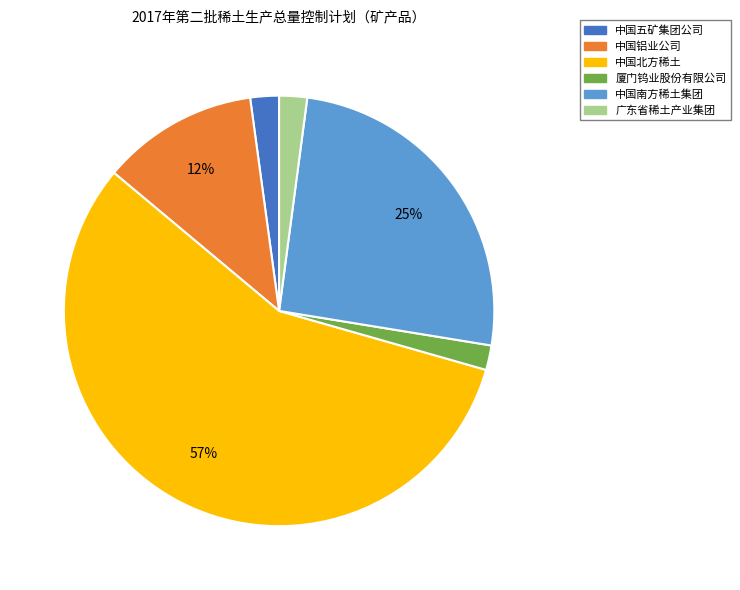

To the nearest percent, what is the average slice percentage?

17%